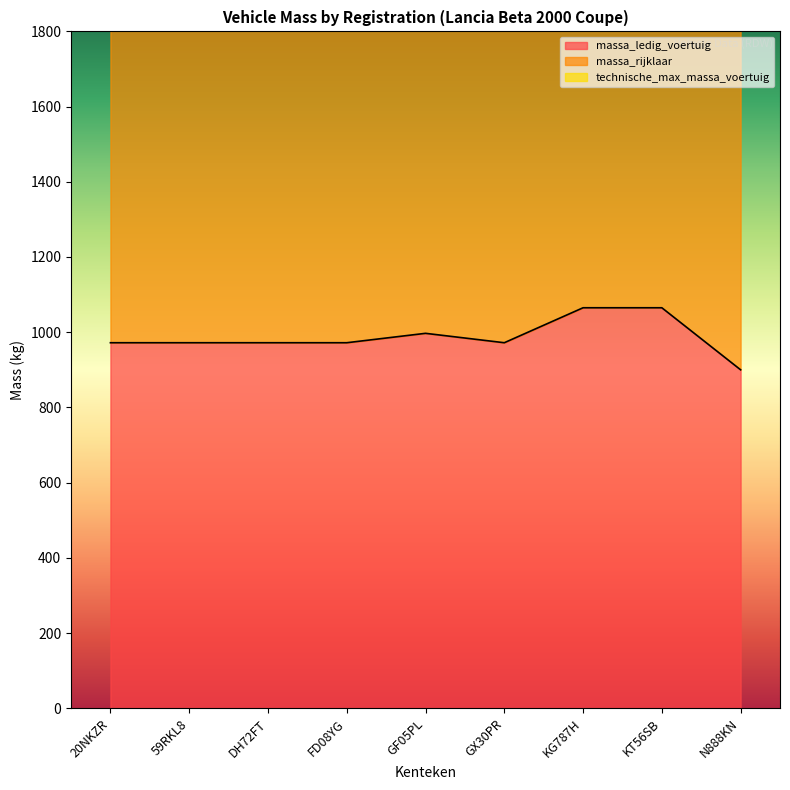

What is the difference between the highest and lowest values at GF05PL?

1097